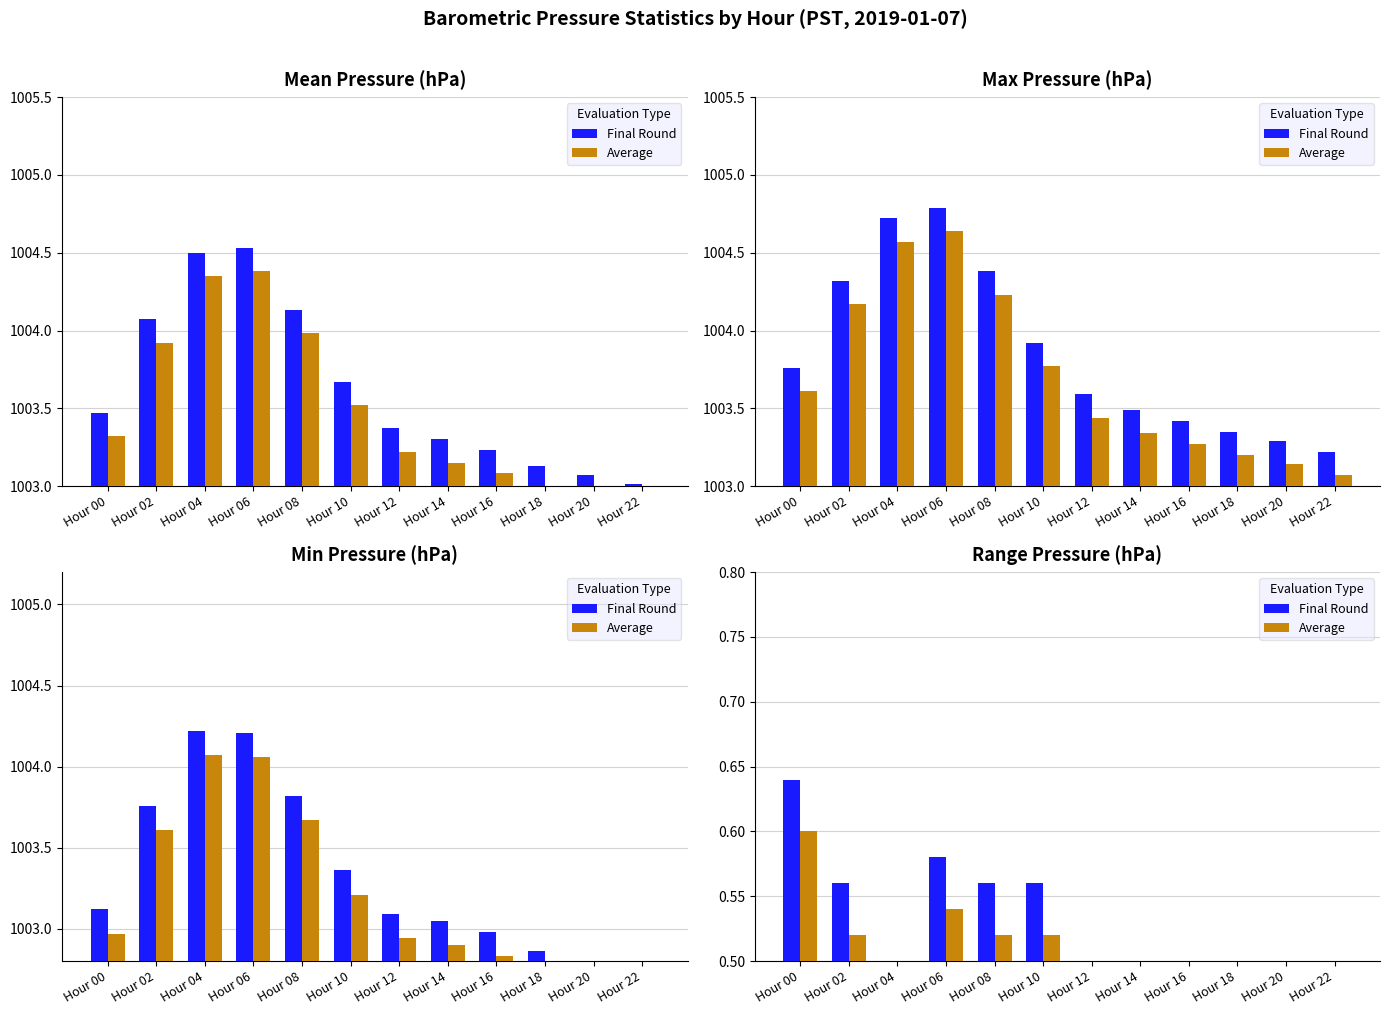

List the series in order of their peak value, highest first.

Final Round, Average